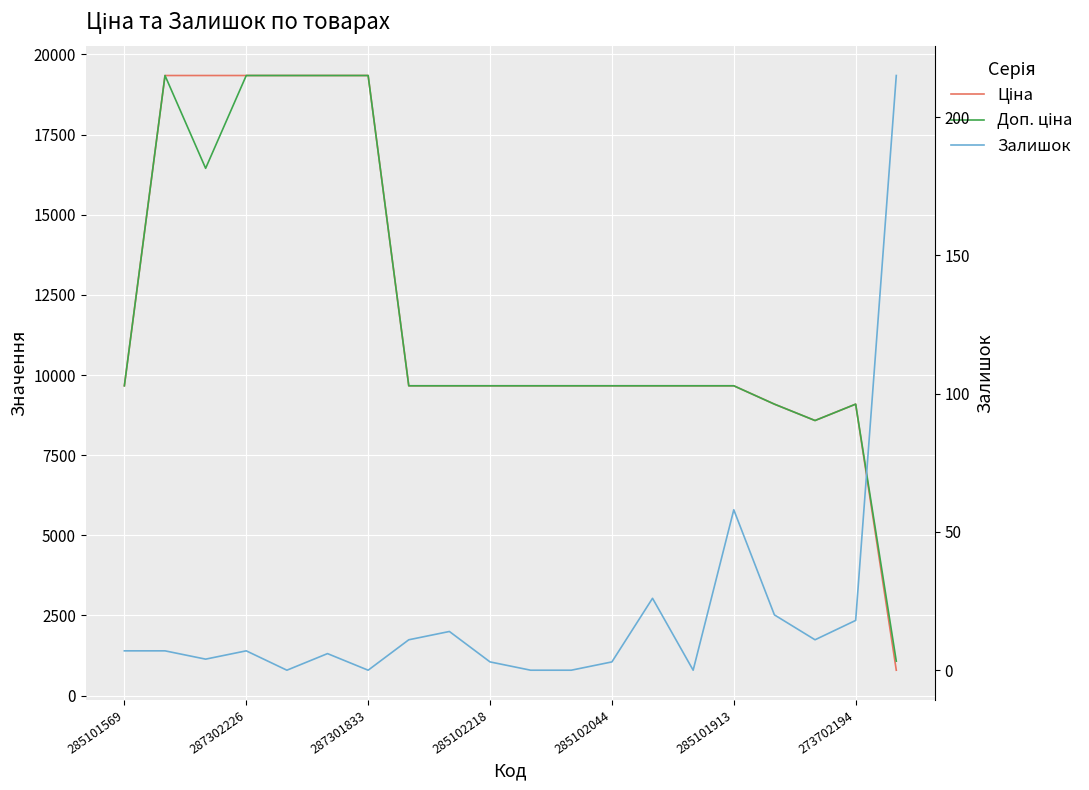

At how many categories does at least one series exceed 10082?

6